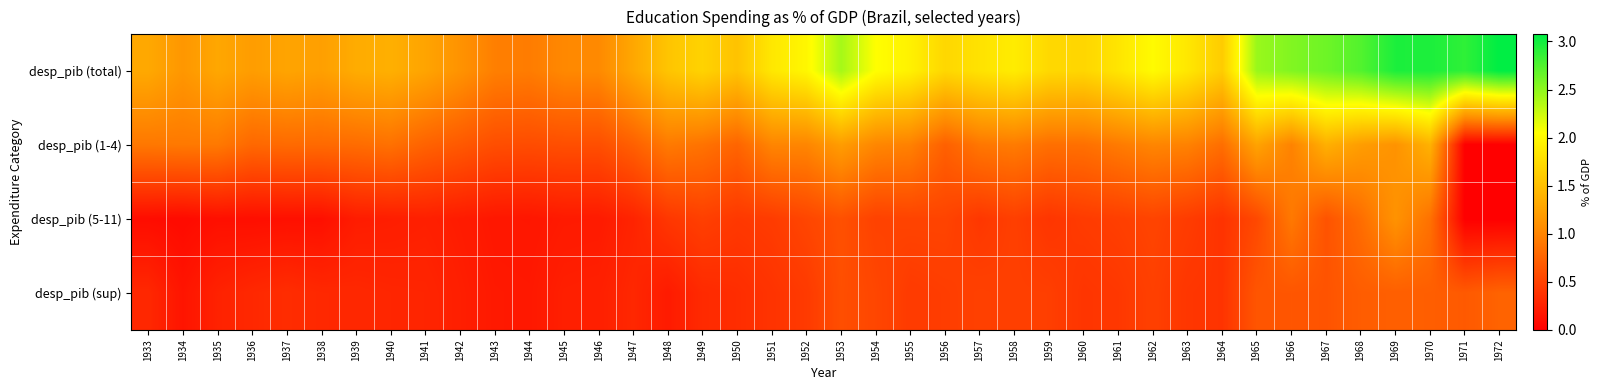

Reading left to right, transcribe all the data shown in this chart.

desp_pib (total): 1933=1.3	1934=1.2	1935=1.3	1936=1.2	1937=1.3	1938=1.2	1939=1.3	1940=1.4	1941=1.3	1942=1.1	1943=1.0	1944=0.9	1945=1.0	1946=1.0	1947=1.3	1948=1.5	1949=1.7	1950=1.5	1951=1.9	1952=2.0	1953=2.4	1954=2.0	1955=1.9	1956=1.7	1957=1.8	1958=1.9	1959=1.7	1960=1.7	1961=1.8	1962=2.0	1963=1.8	1964=1.6	1965=2.5	1966=2.6	1967=2.6	1968=2.7	1969=3.0	1970=3.0	1971=2.9	1972=3.1
desp_pib (1-4): 1933=0.9	1934=0.9	1935=0.9	1936=0.8	1937=0.8	1938=0.8	1939=0.8	1940=0.9	1941=0.7	1942=0.7	1943=0.6	1944=0.6	1945=0.6	1946=0.6	1947=0.7	1948=0.9	1949=0.9	1950=0.8	1951=1.0	1952=1.0	1953=1.2	1954=1.0	1955=1.0	1956=0.7	1957=0.9	1958=0.9	1959=0.8	1960=0.8	1961=0.9	1962=1.0	1963=1.0	1964=0.8	1965=1.3	1966=1.0	1967=1.4	1968=1.2	1969=1.1	1970=1.4	1971=0.0	1972=0.0
desp_pib (5-11): 1933=0.1	1934=0.1	1935=0.1	1936=0.1	1937=0.1	1938=0.1	1939=0.2	1940=0.2	1941=0.2	1942=0.2	1943=0.2	1944=0.2	1945=0.2	1946=0.2	1947=0.3	1948=0.4	1949=0.5	1950=0.4	1951=0.5	1952=0.5	1953=0.6	1954=0.5	1955=0.5	1956=0.5	1957=0.4	1958=0.5	1959=0.4	1960=0.4	1961=0.5	1962=0.5	1963=0.5	1964=0.4	1965=0.5	1966=0.9	1967=0.6	1968=0.8	1969=1.1	1970=0.9	1971=0.0	1972=0.0
desp_pib (sup): 1933=0.3	1934=0.2	1935=0.3	1936=0.3	1937=0.3	1938=0.3	1939=0.3	1940=0.3	1941=0.3	1942=0.2	1943=0.2	1944=0.2	1945=0.2	1946=0.2	1947=0.3	1948=0.2	1949=0.3	1950=0.3	1951=0.4	1952=0.4	1953=0.6	1954=0.5	1955=0.4	1956=0.5	1957=0.5	1958=0.5	1959=0.5	1960=0.4	1961=0.4	1962=0.5	1963=0.4	1964=0.4	1965=0.6	1966=0.6	1967=0.6	1968=0.7	1969=0.7	1970=0.7	1971=0.7	1972=0.7